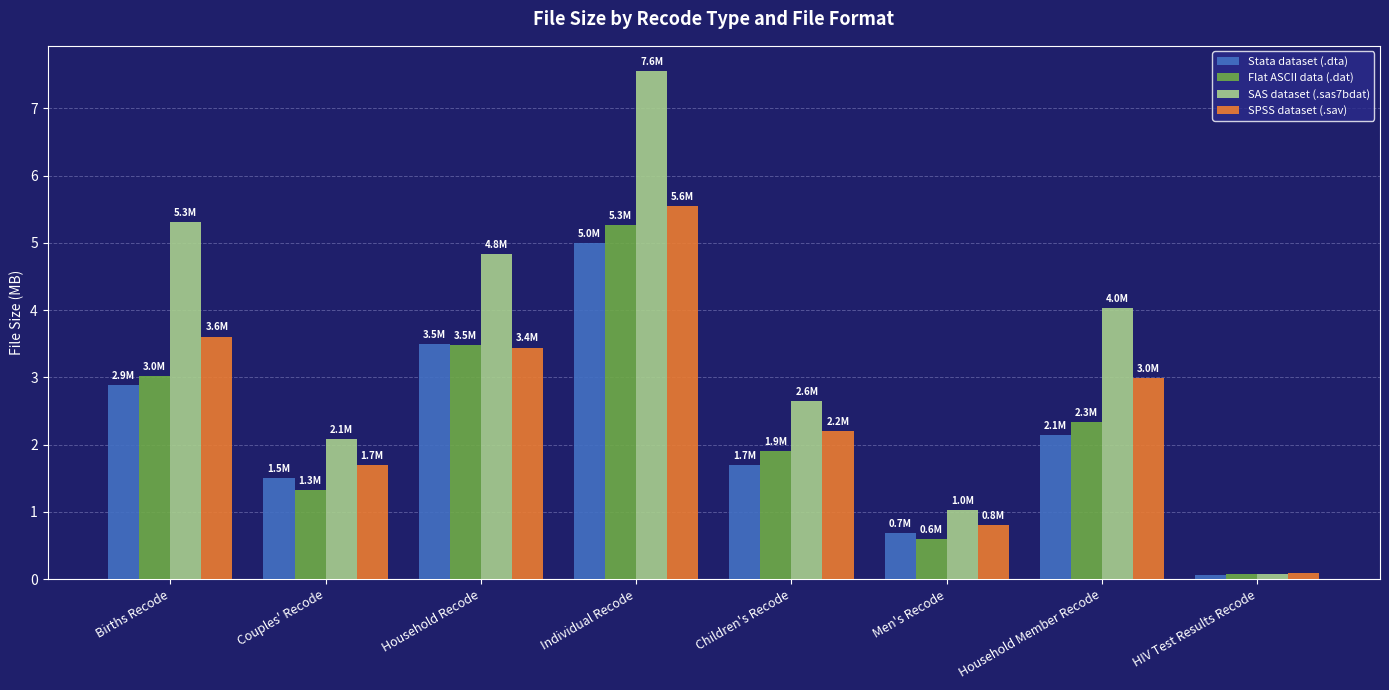

The value of Stata dataset (.dta) at Children's Recode is 1.7. True or false?

True